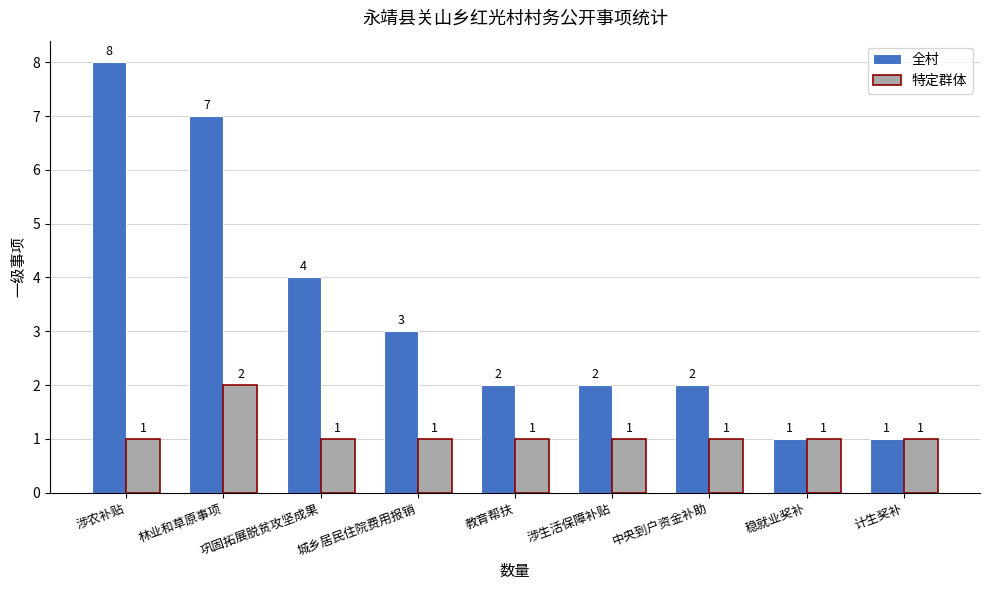

What position from the left is 涉生活保障补贴?

6